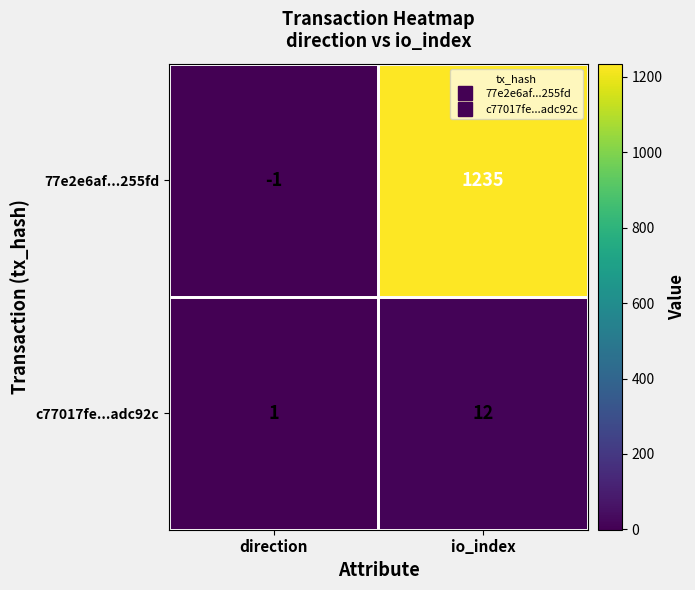

Is it true that 77e2e6af...255fd equals -1 at direction?

True